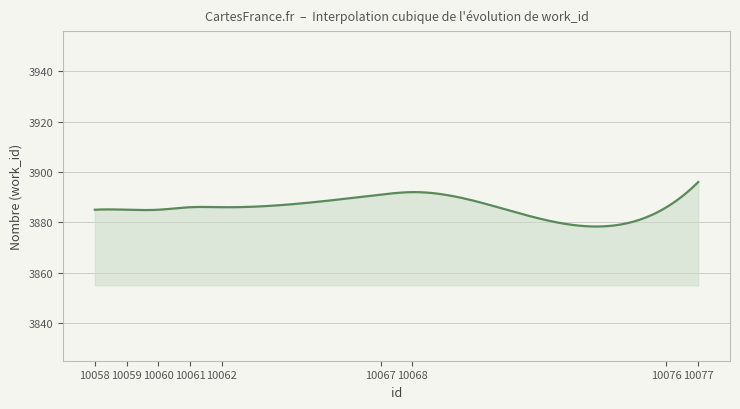

What is the smallest value displayed?

3878.3